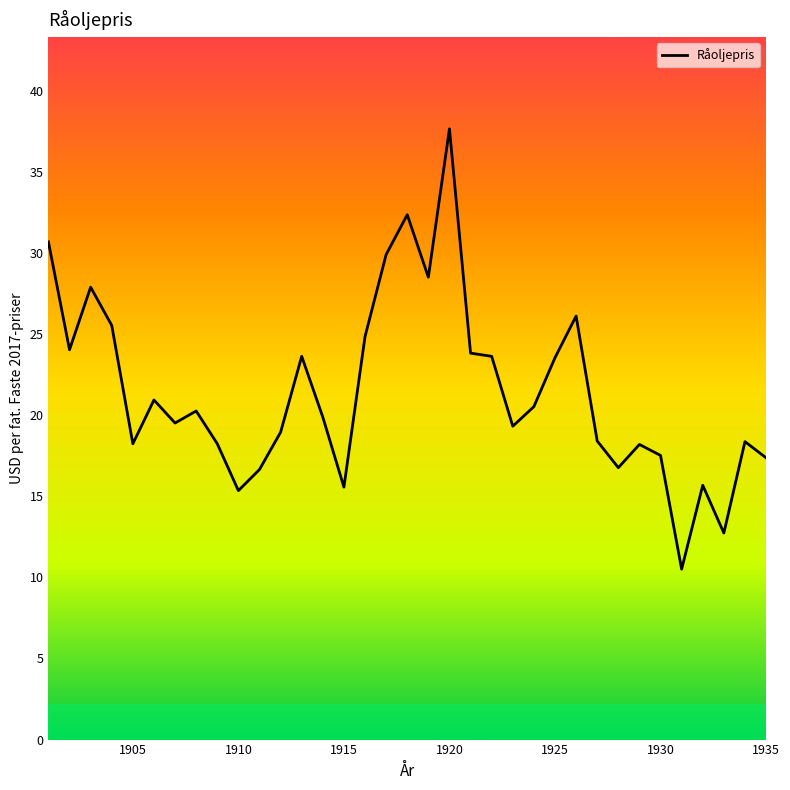

What is the greatest value displayed?

37.7